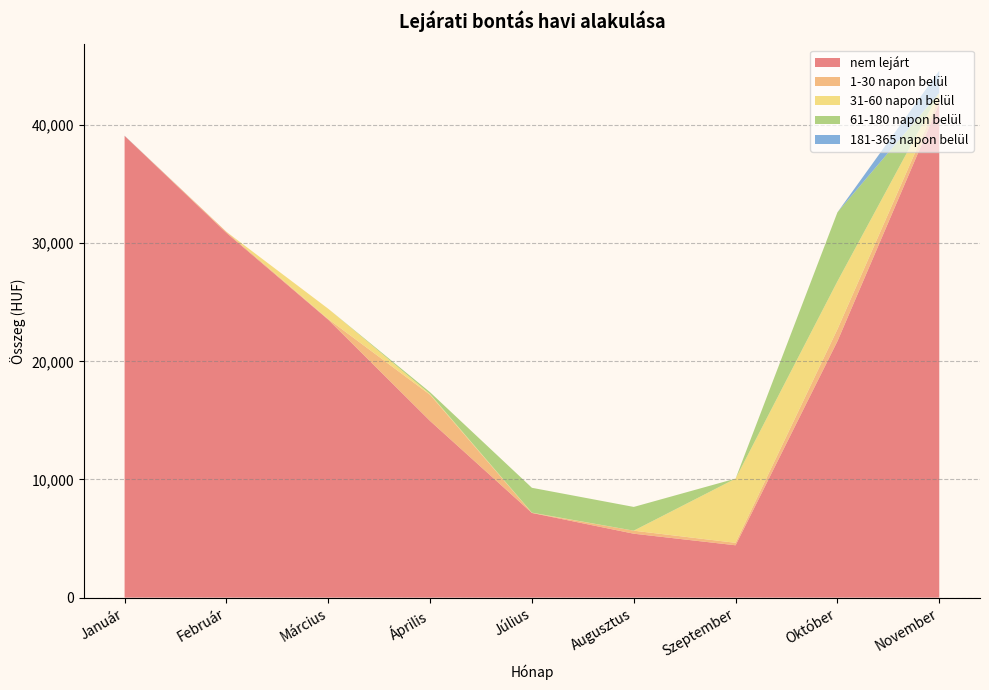

Rank the categories by nem lejárt value from highest to lowest.

November, Január, Február, Március, Október, Április, Július, Augusztus, Szeptember